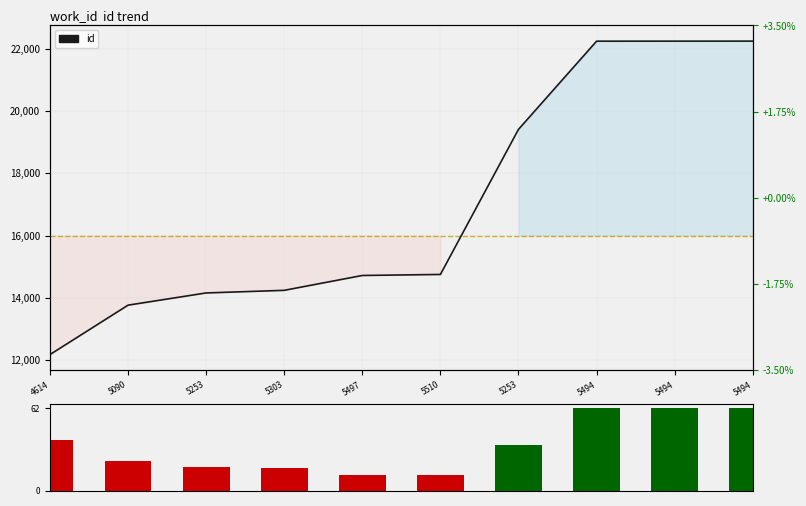

The value at 5510 is 4059. True or false?

False